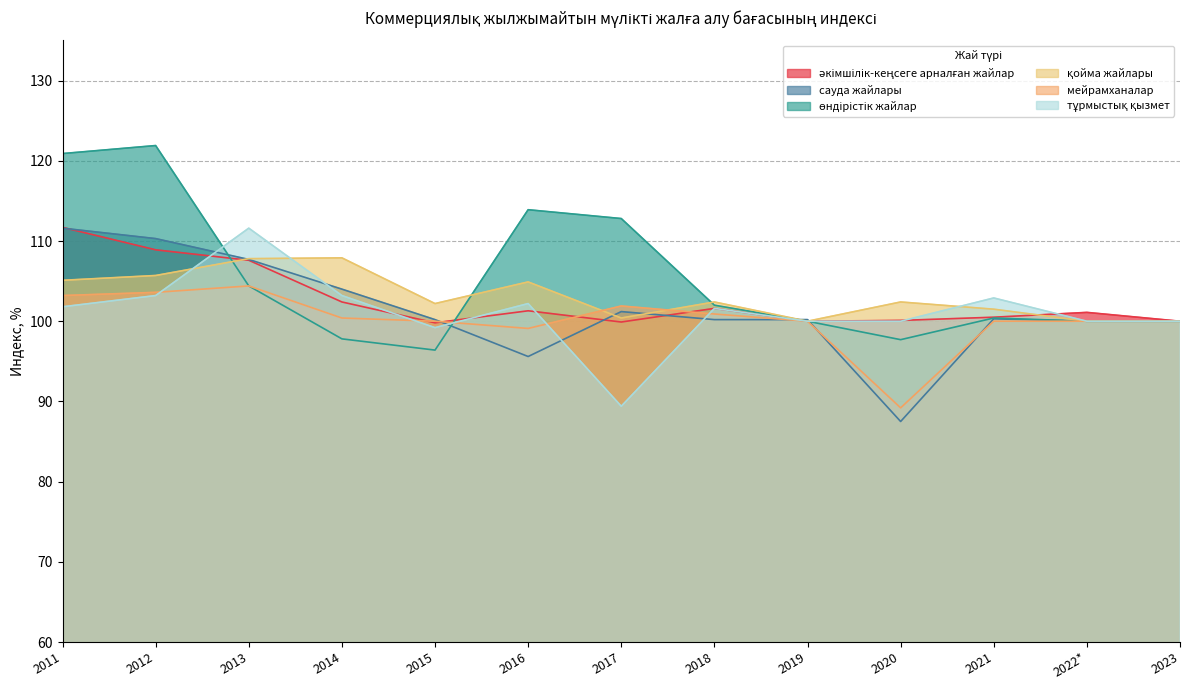

Rank the categories by мейрамханалар value from highest to lowest.

2013, 2012, 2011, 2017, 2018, 2014, 2015, 2019, 2021, 2022*, 2023, 2016, 2020